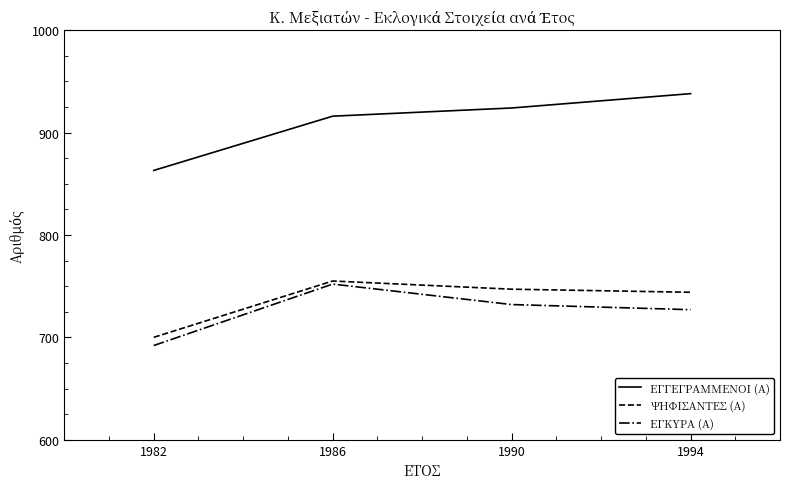

What is the spread (max minus min) of values at 1982?

171